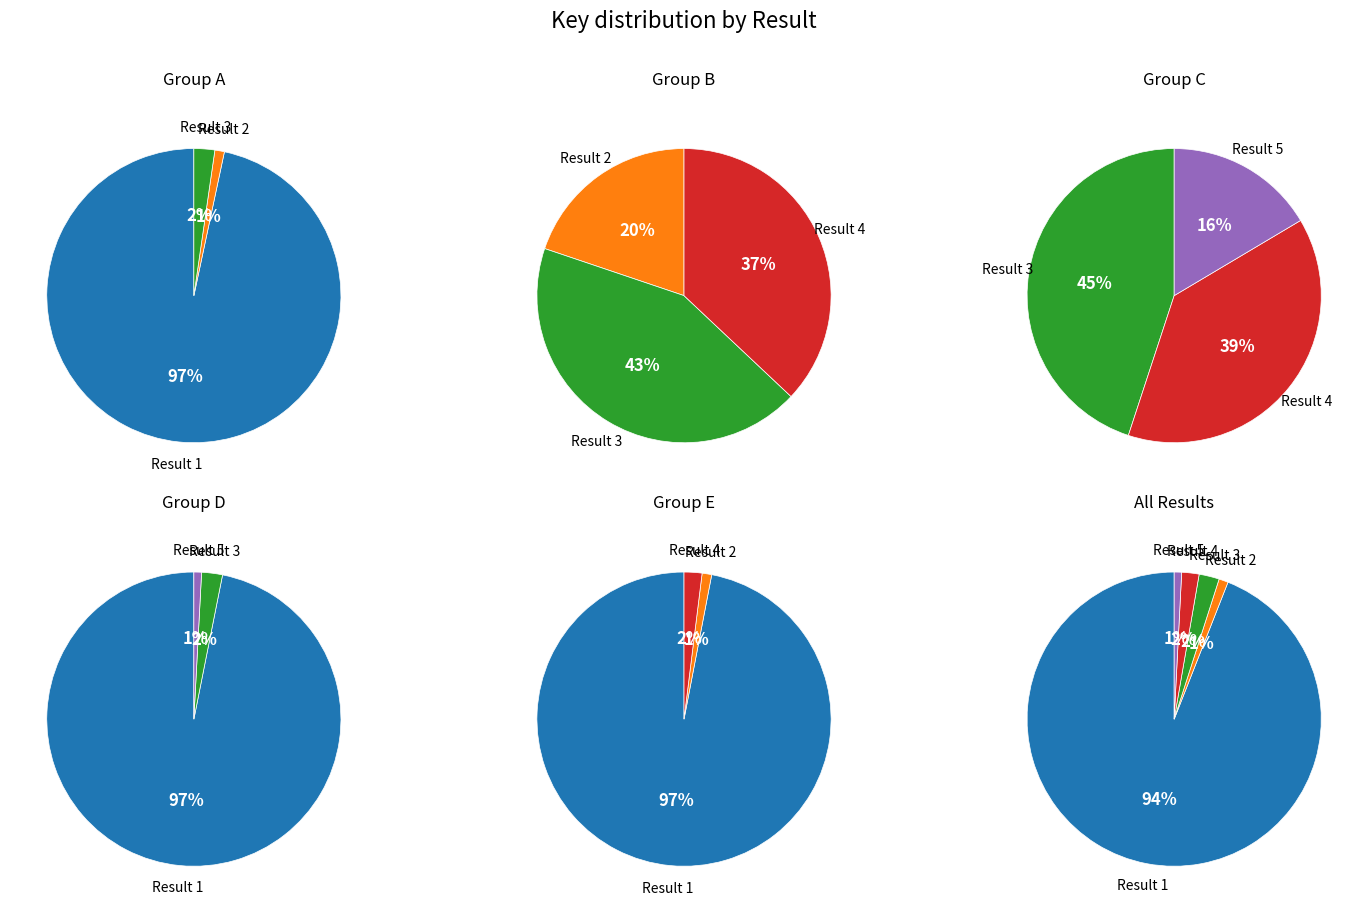

Rank the categories by value from lowest to highest.

5, 2, 4, 3, 1